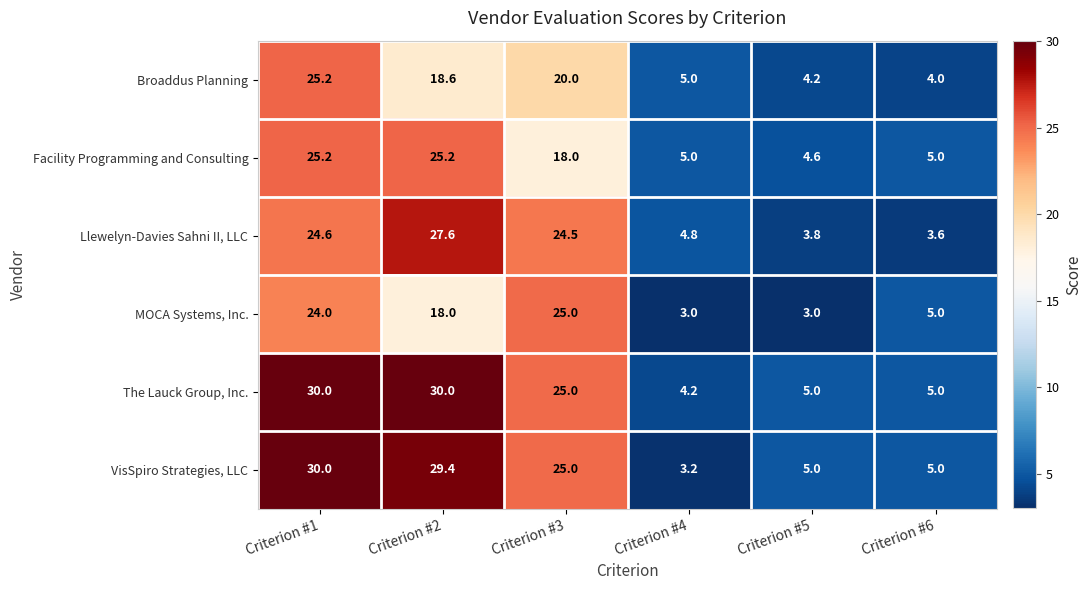

Which series has the largest total across all categories?

The Lauck Group, Inc.